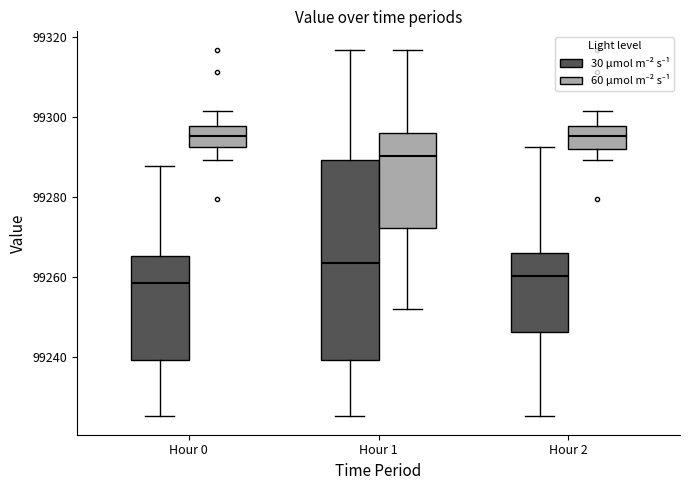

Reading left to right, transcribe this box plot: for each box, give where its median line is, the range the box spans, and where its two whiskers end, as read against the y-axis. The values are not printed on the chart, so give them approximately, as read against the axis.

Hour 0 (30 μmol m⁻² s⁻¹): median 99258, box 99240 to 99266, whiskers 99226 to 99288
Hour 0 (60 μmol m⁻² s⁻¹): median 99296, box 99292 to 99298, whiskers 99290 to 99302
Hour 1 (30 μmol m⁻² s⁻¹): median 99264, box 99240 to 99290, whiskers 99226 to 99316
Hour 1 (60 μmol m⁻² s⁻¹): median 99290, box 99272 to 99296, whiskers 99252 to 99316
Hour 2 (30 μmol m⁻² s⁻¹): median 99260, box 99246 to 99266, whiskers 99226 to 99292
Hour 2 (60 μmol m⁻² s⁻¹): median 99296, box 99292 to 99298, whiskers 99290 to 99302